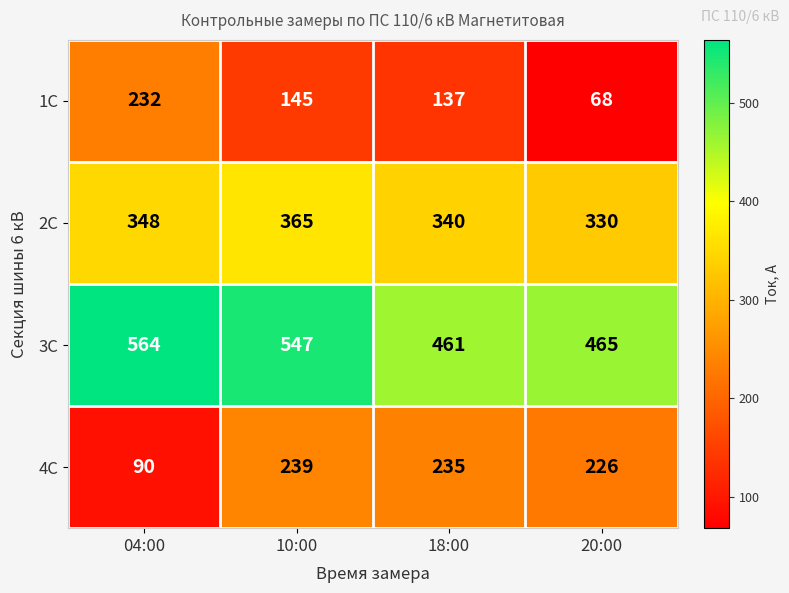

The 2С series shows 348 at 04:00. True or false?

True